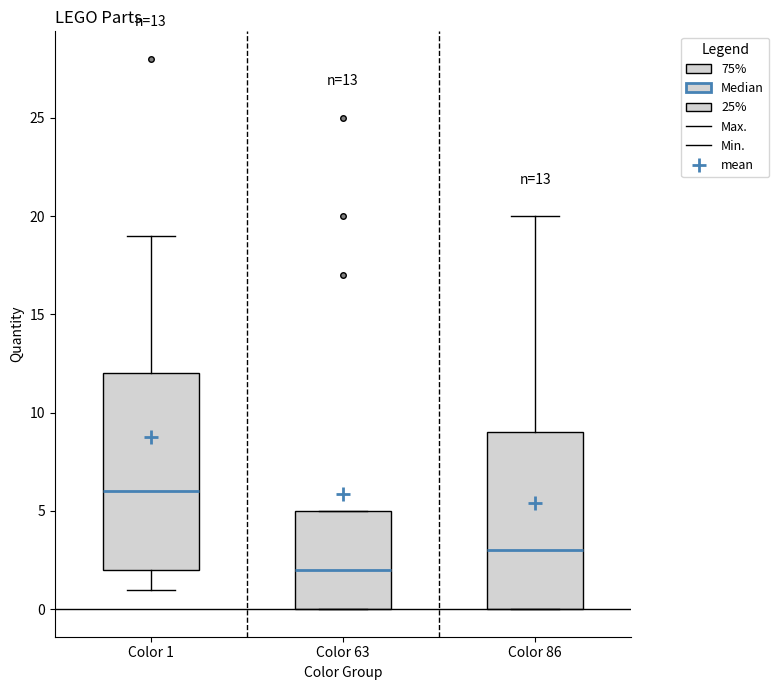

Which box is the tallest, from its lower edge to its upper edge?

Color 1